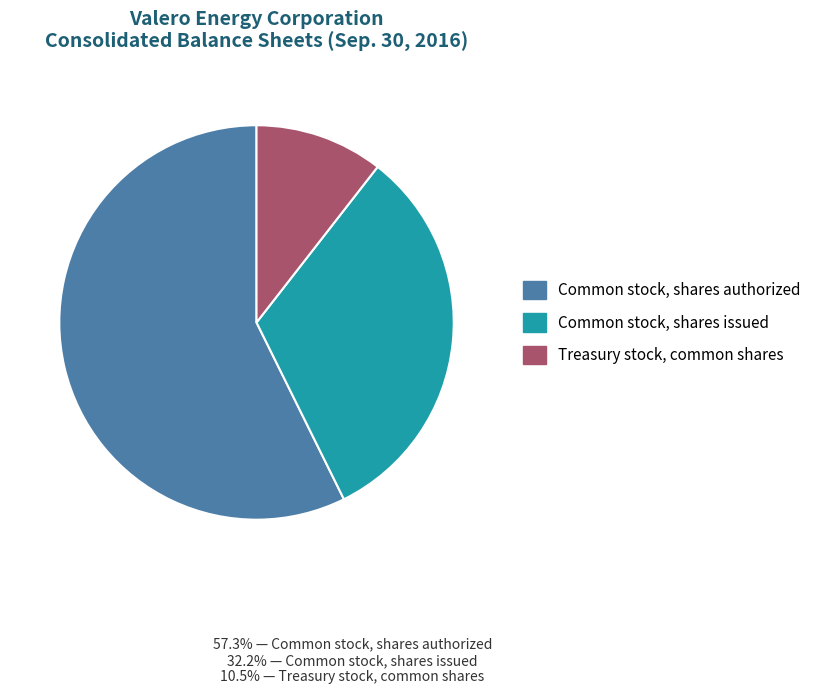

Rank the categories by value from lowest to highest.

Treasury stock, common shares, Common stock, shares issued, Common stock, shares authorized